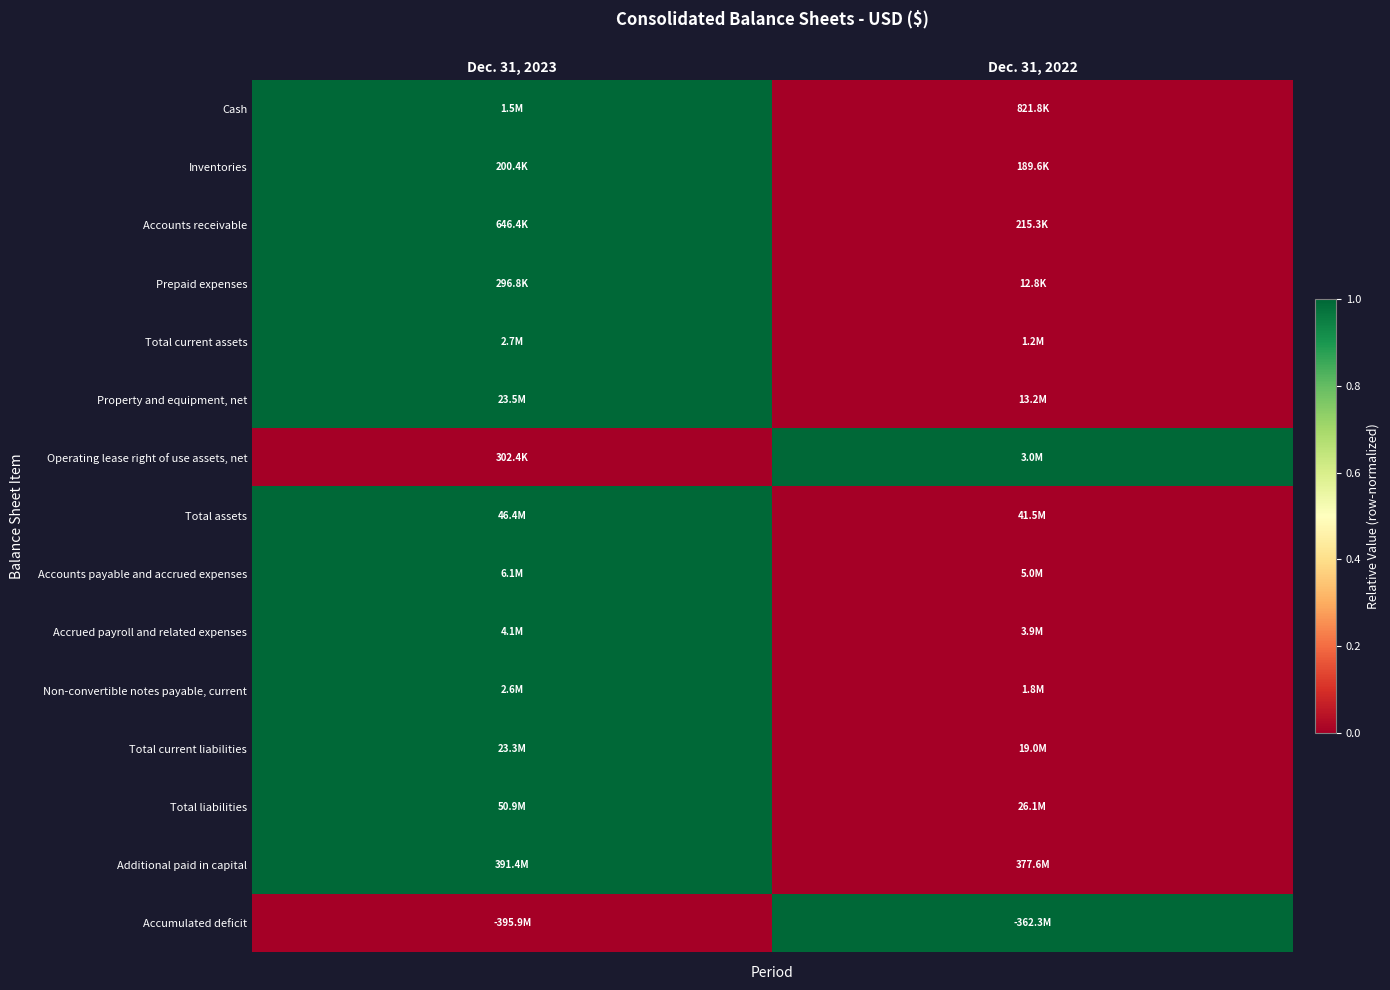

Which label corresponds to the smallest value in the chart?

Dec. 31, 2022